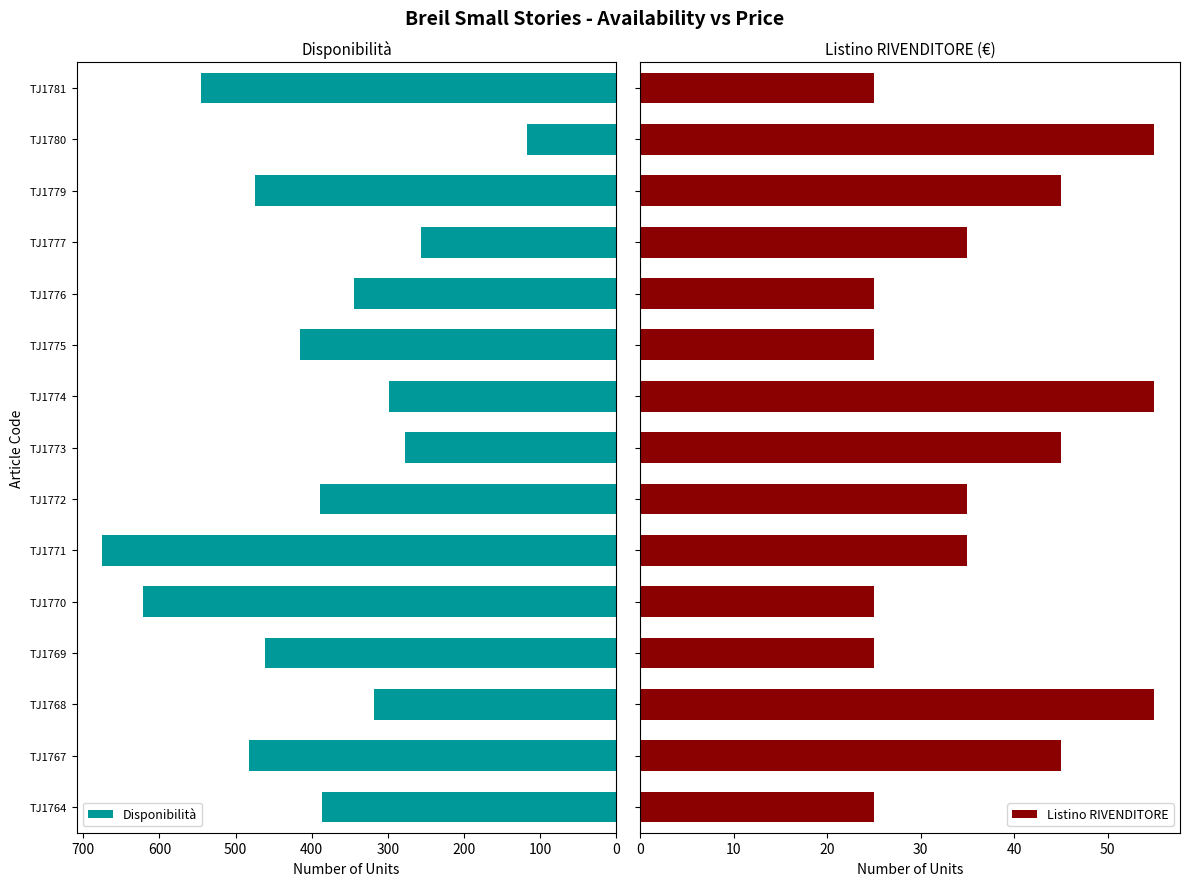

List the series in order of their peak value, lowest first.

Listino RIVENDITORE, Disponibilità